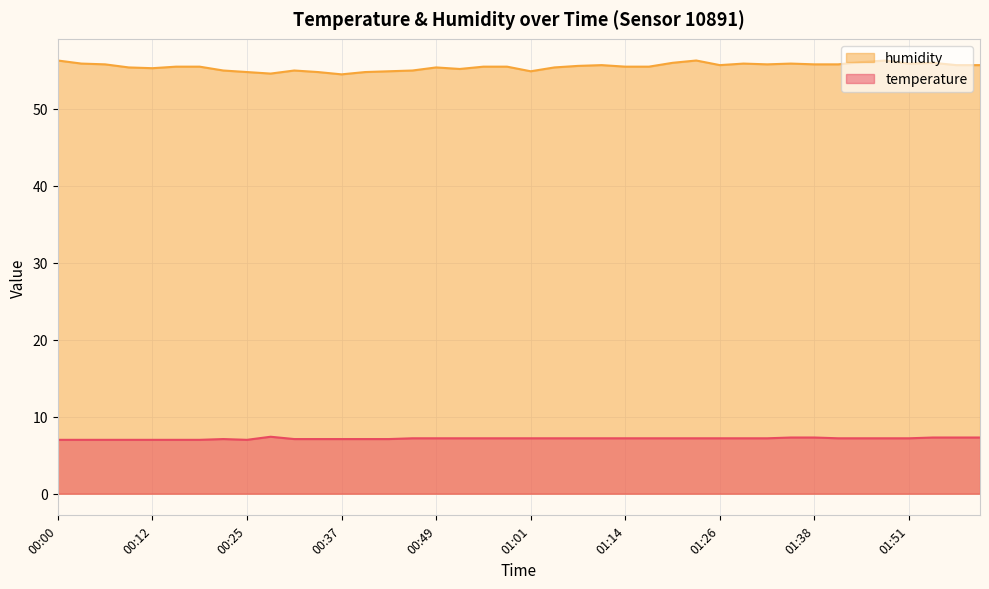

What is the difference between the humidity values at 01:17 and 00:31?

0.5